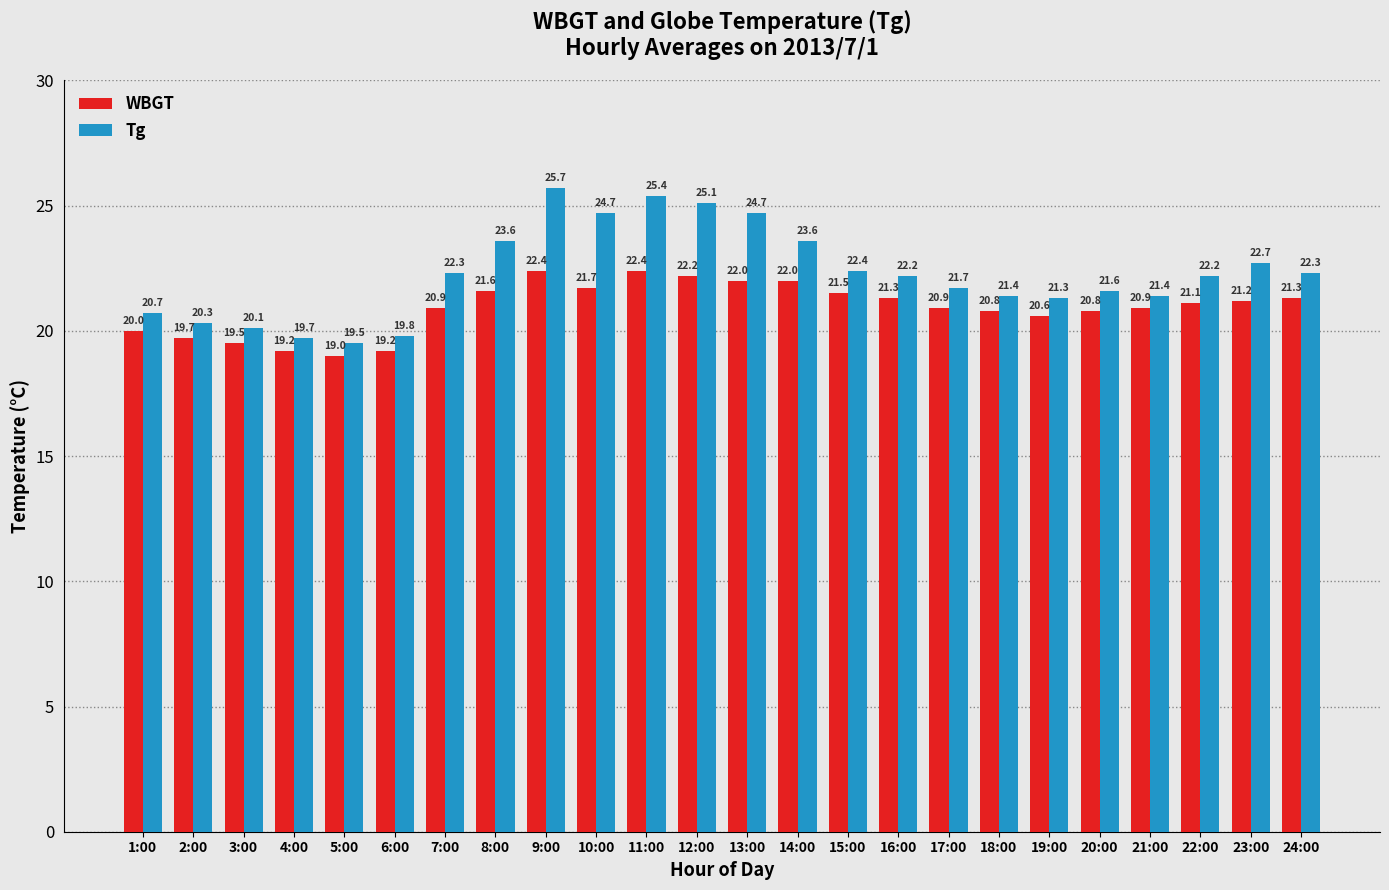

The WBGT series shows 6.5 at 13:00. True or false?

False